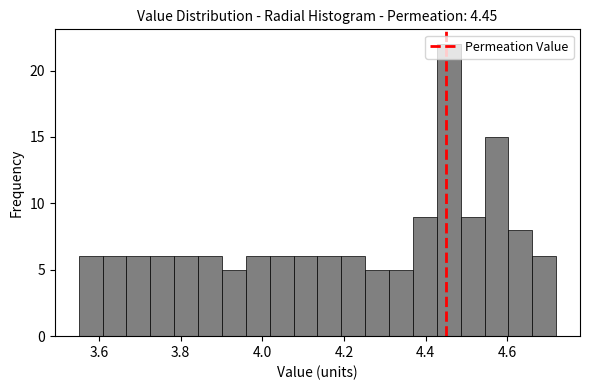

Read against the x-axis, roughly where is the centre of the tallest bar?

4.46